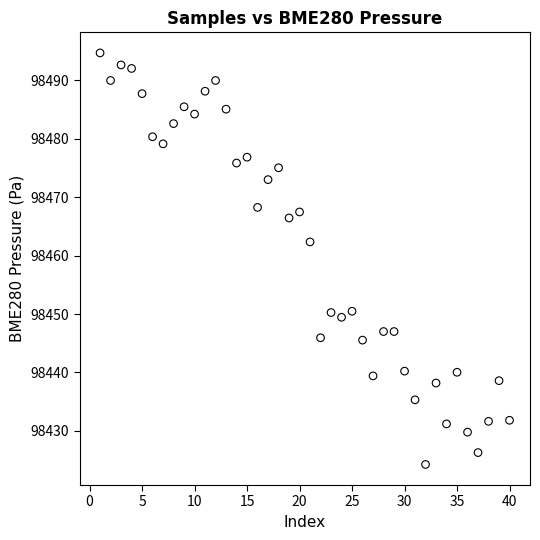

What Y value in the scatter plot is closest to 98459?

98462.3